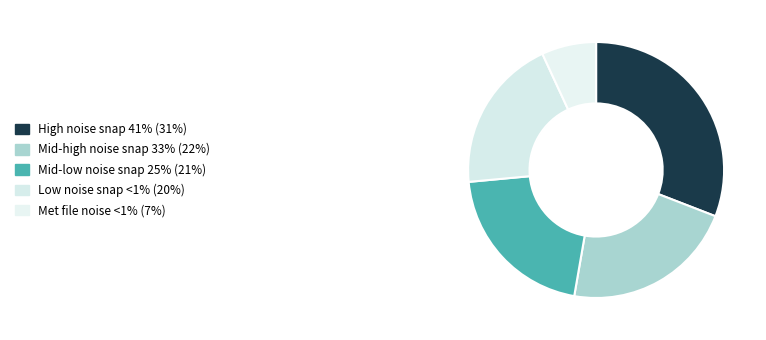

How many slices are in this pie chart?

5